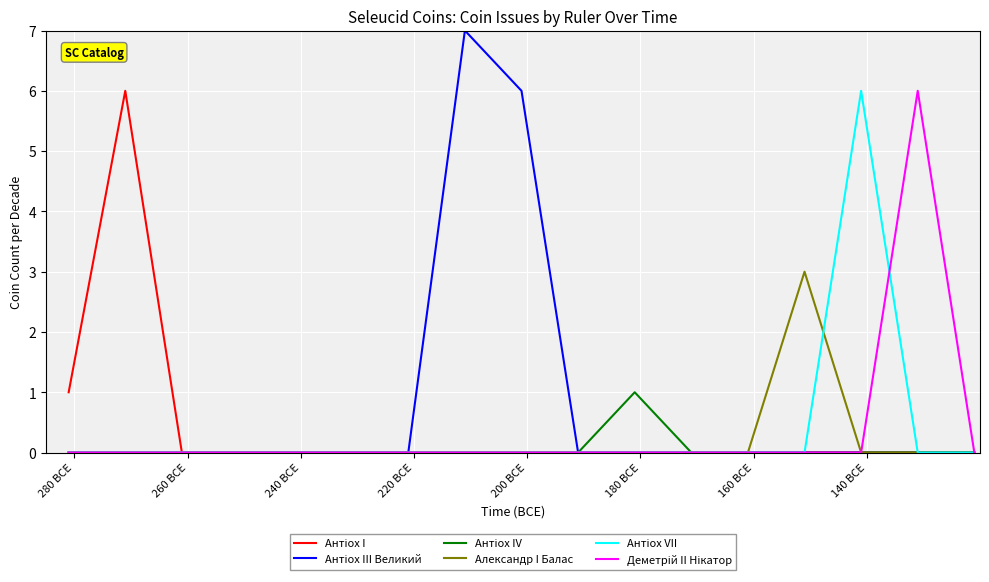

What is the greatest value displayed?

7